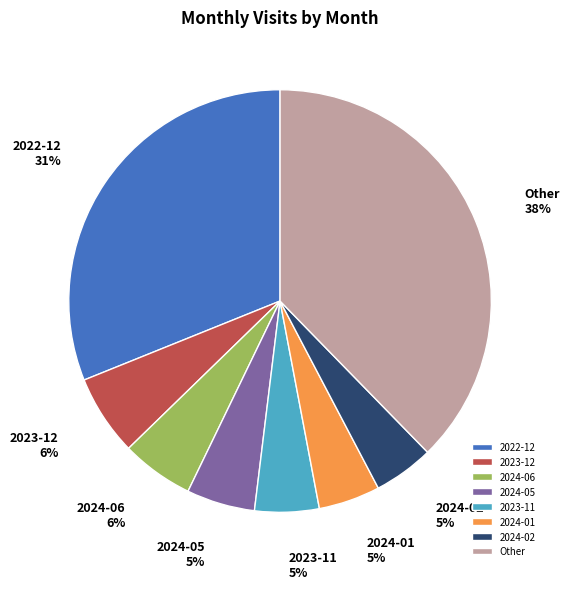

The 2024-02 slice represents 19% of the pie. True or false?

False